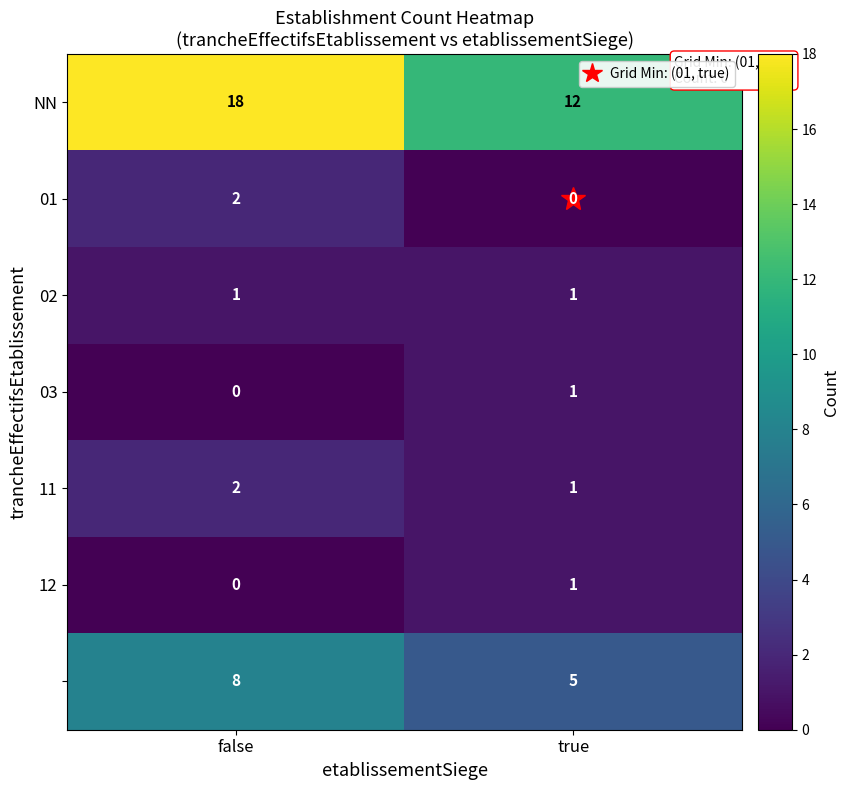

At which category is the sum across all series the highest?

false